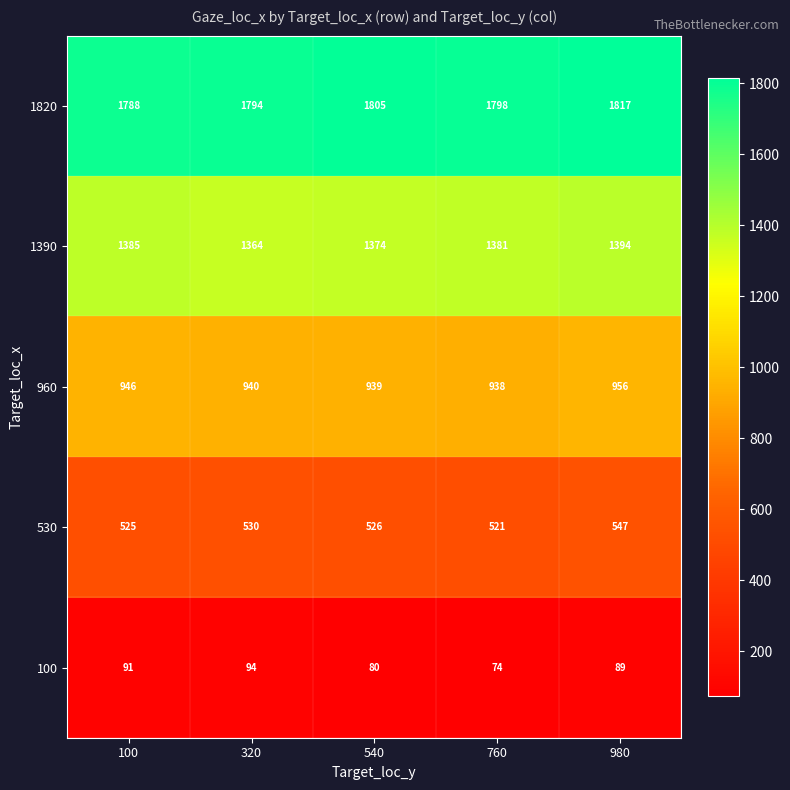

Which series has the widest spread of values?

1390